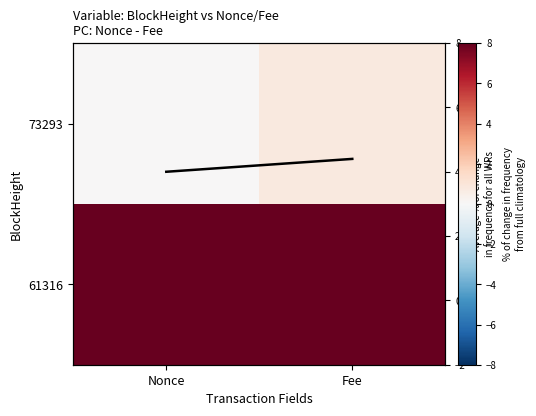

The Average % of change in frequency for all WRs series shows 4.4 at Fee. True or false?

True